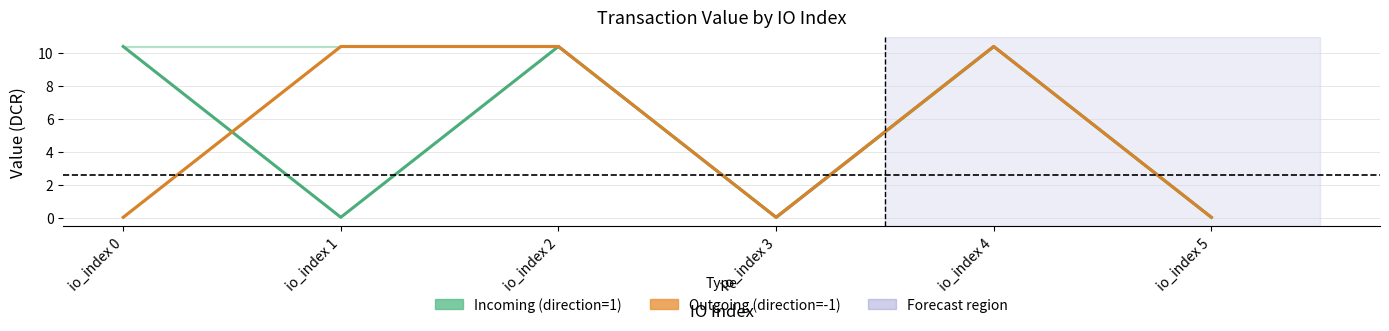

How many data points in Outgoing (direction=-1) are above 10?

3